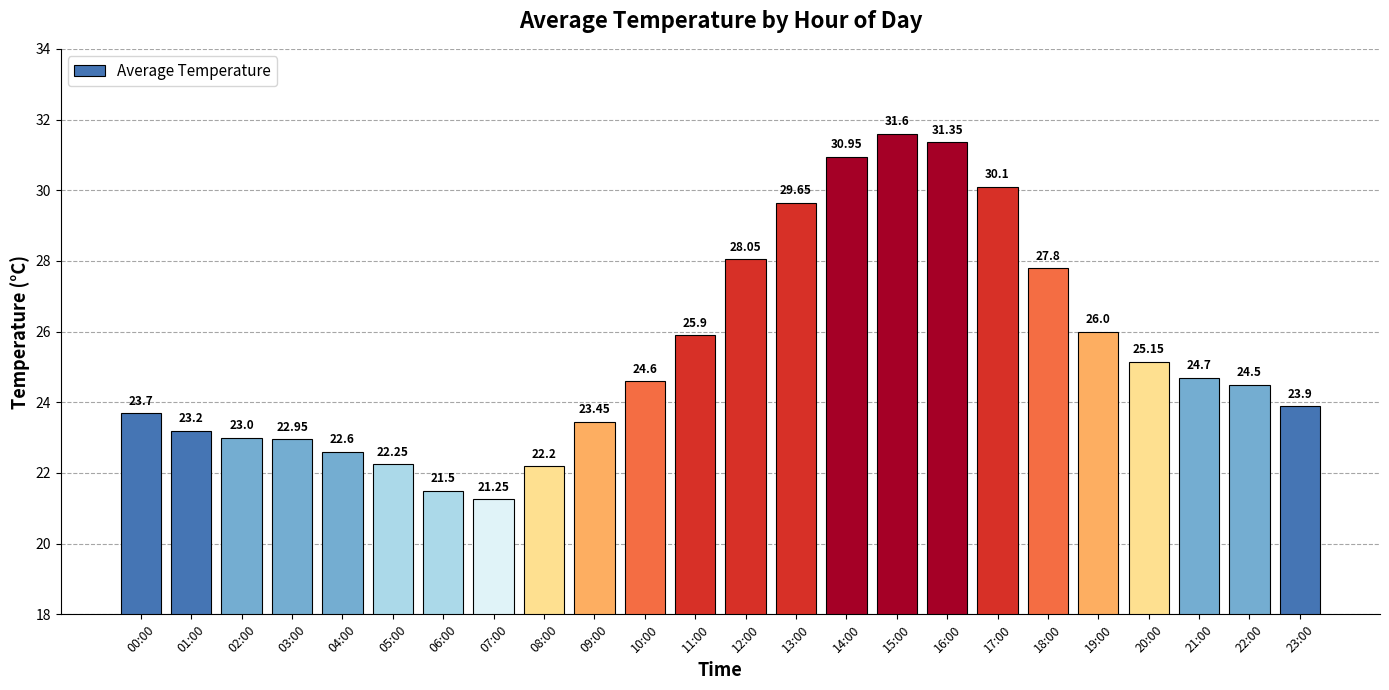

Approximately how many times larger is the value at 17:00 compared to 00:00?

1.3